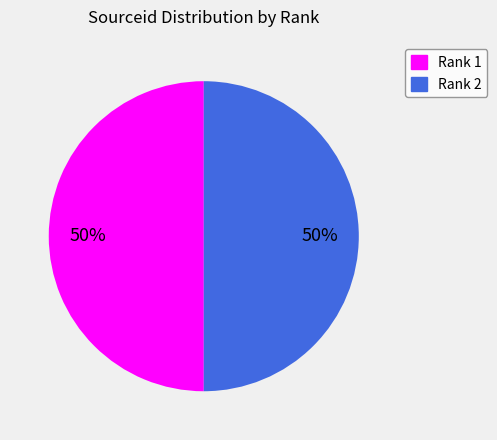

To the nearest percent, what percentage of the pie is Rank 1?

50%